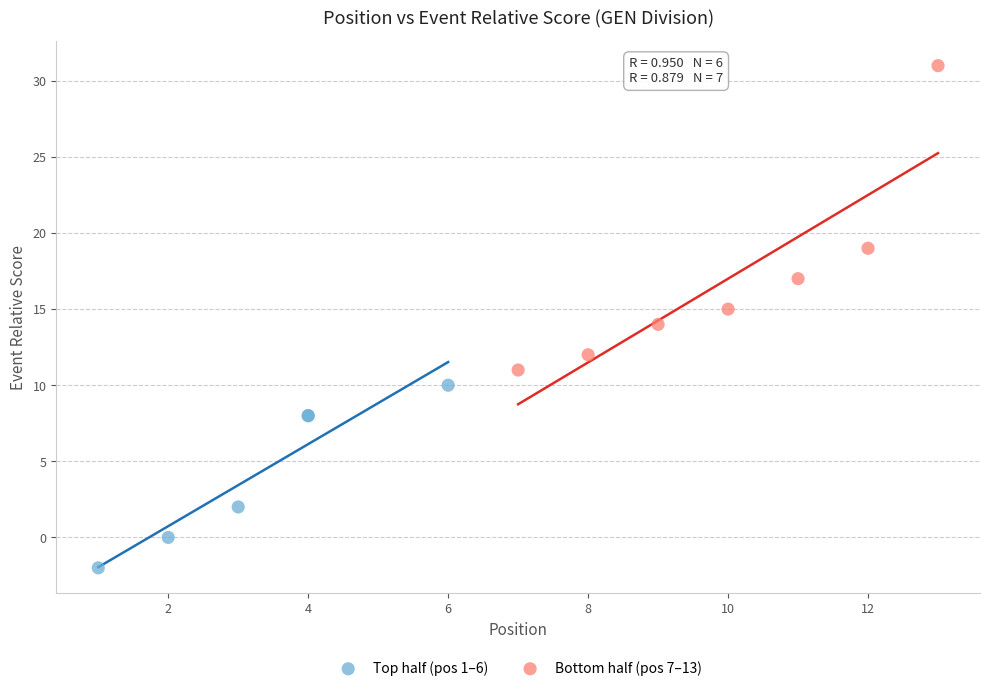

Which series has the widest spread of Y values?

Bottom half (pos 7–13)